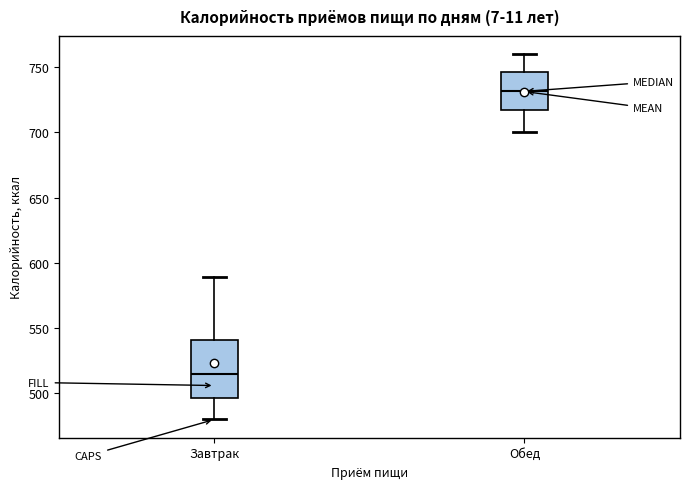

Where is the lower edge of the box for Обед on the y-axis? The values are not printed on the chart, so give them approximately, as read against the axis.

715